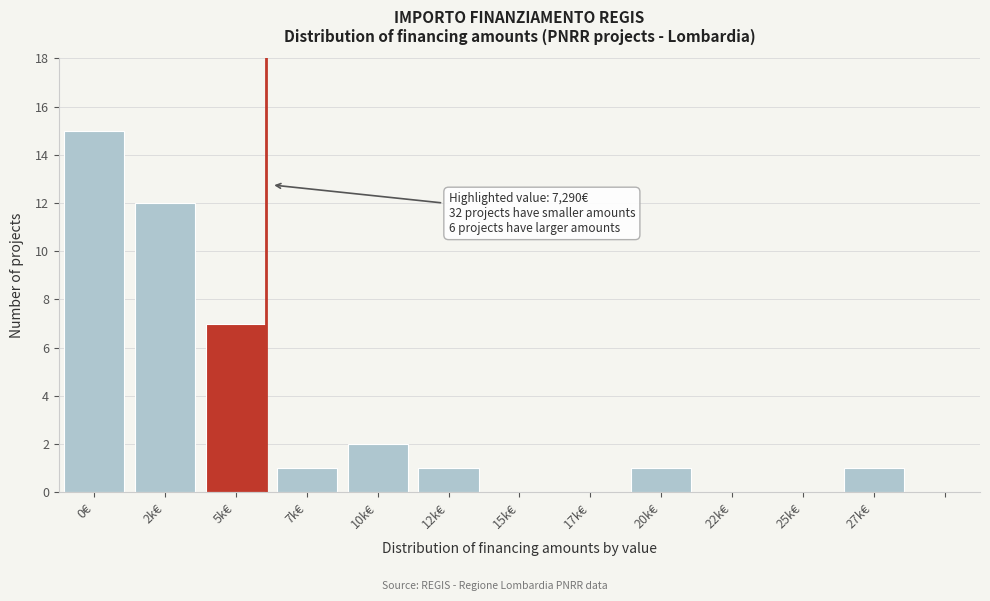

Reading right to left, what are all the values shown in this chart?

27k€=1	25k€=0	22k€=0	20k€=1	17k€=0	15k€=0	12k€=1	10k€=2	7k€=1	5k€=7	2k€=12	0€=15